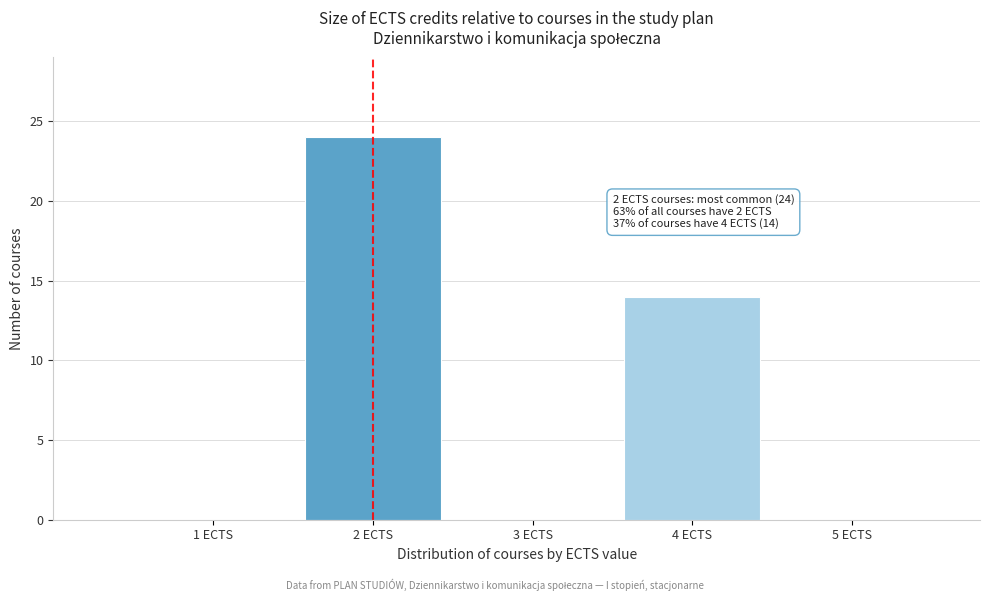

Reading right to left, what are all the values shown in this chart?

5 ECTS=0	4 ECTS=14	3 ECTS=0	2 ECTS=24	1 ECTS=0